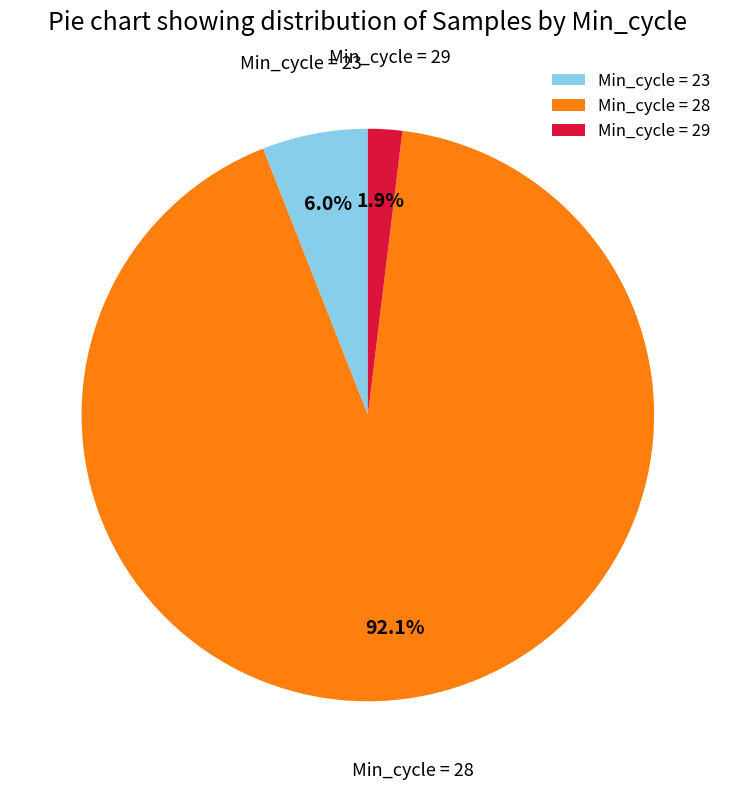

What is the smallest slice in the pie chart?

Min_cycle = 29